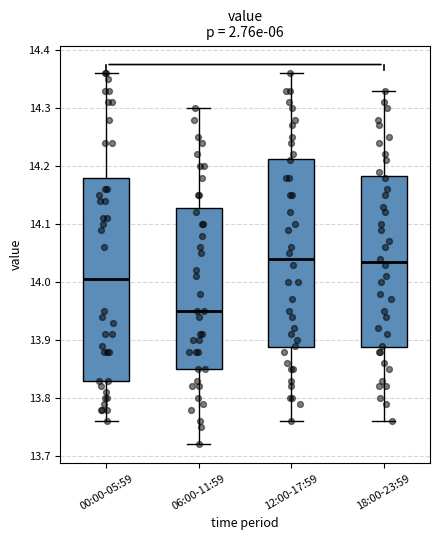

Reading left to right, transcribe this box plot: for each box, give where its median line is, the range the box spans, and where its two whiskers end, as read against the y-axis. The values are not printed on the chart, so give them approximately, as read against the axis.

00:00-05:59: median 14.01, box 13.83 to 14.18, whiskers 13.76 to 14.36
06:00-11:59: median 13.95, box 13.85 to 14.13, whiskers 13.72 to 14.30
12:00-17:59: median 14.04, box 13.89 to 14.21, whiskers 13.76 to 14.36
18:00-23:59: median 14.04, box 13.89 to 14.18, whiskers 13.76 to 14.33